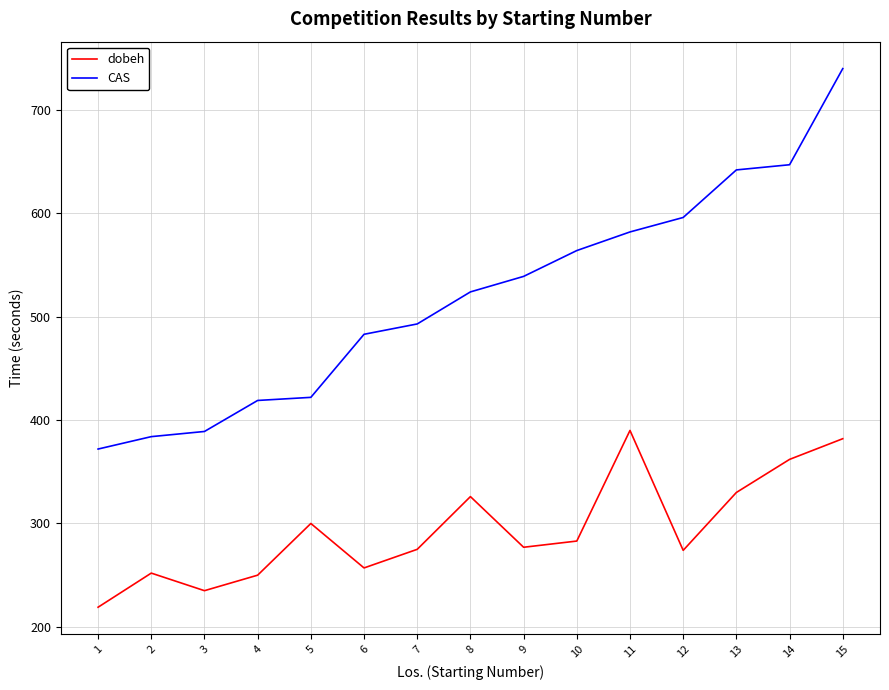

At how many categories does at least one series exceed 701?

1